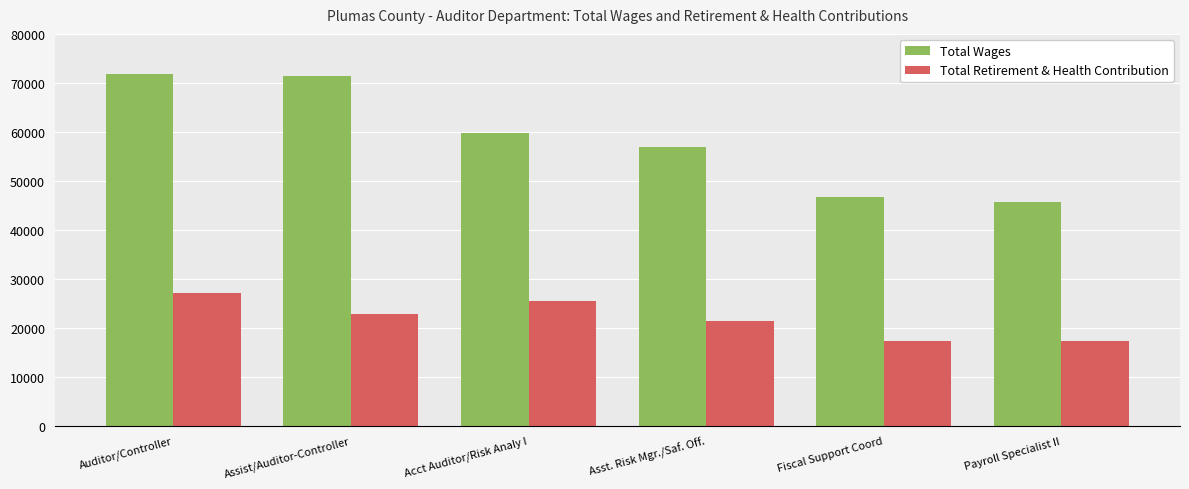

What is the minimum value shown in the chart?

17241.5